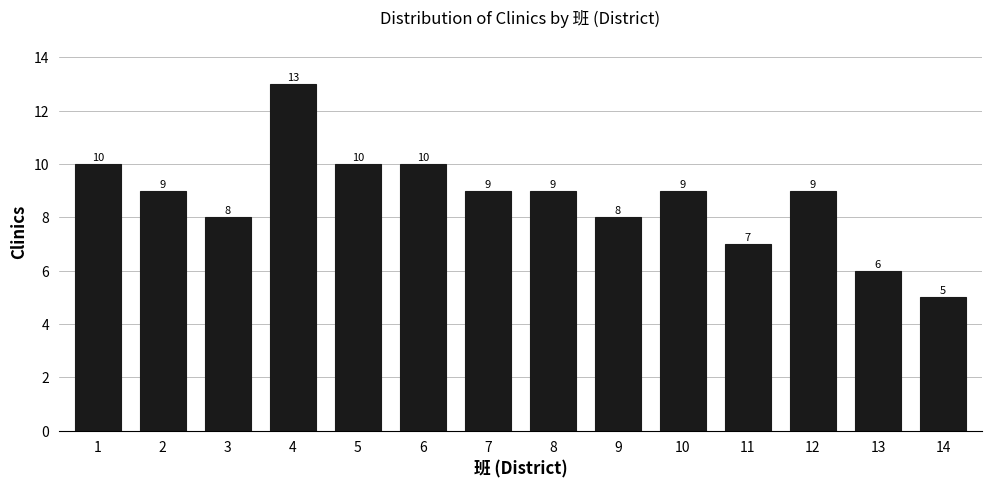

Reading left to right, what are all the values shown in this chart?

10	9	8	13	10	10	9	9	8	9	7	9	6	5